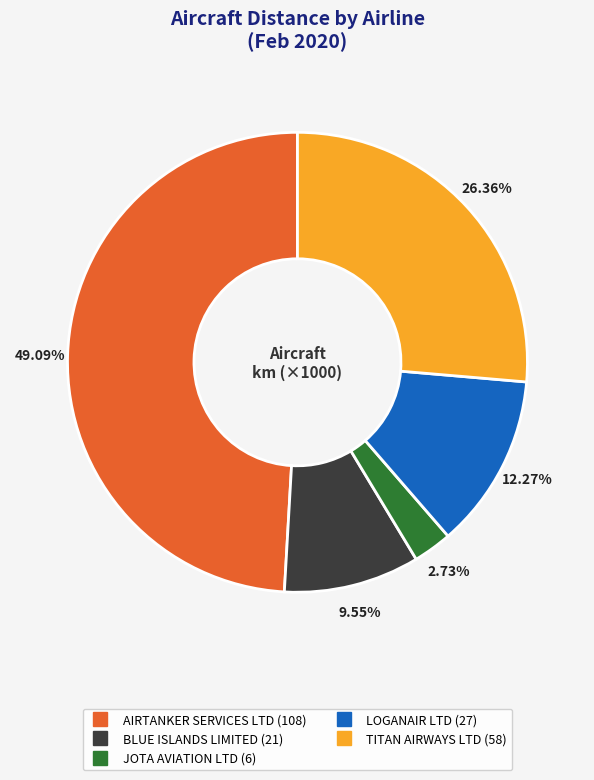

Combined, what portion of the pie is TITAN AIRWAYS LTD and JOTA AVIATION LTD?

29.1%